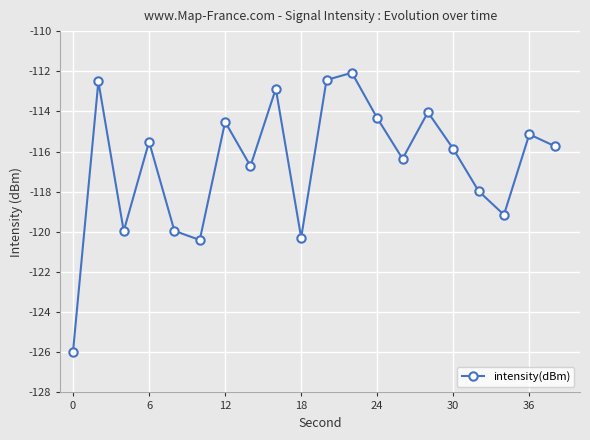

How many interior local valleys (lower than both neighbors) does the data have?

6